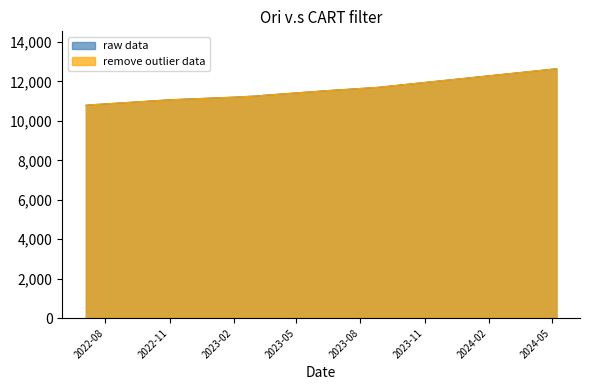

What value does the remove outlier data series have at 2023-06-15?

11535